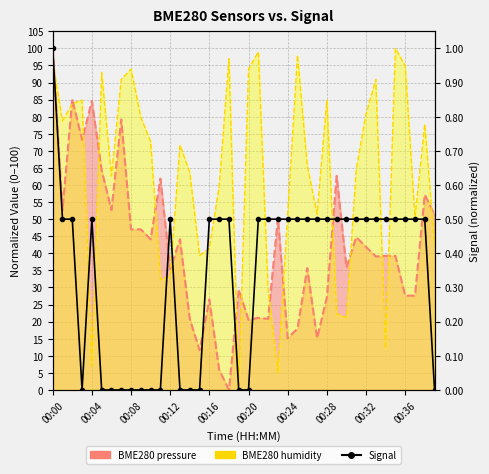

True or false: the data has more than 1 interior local peaks.

True